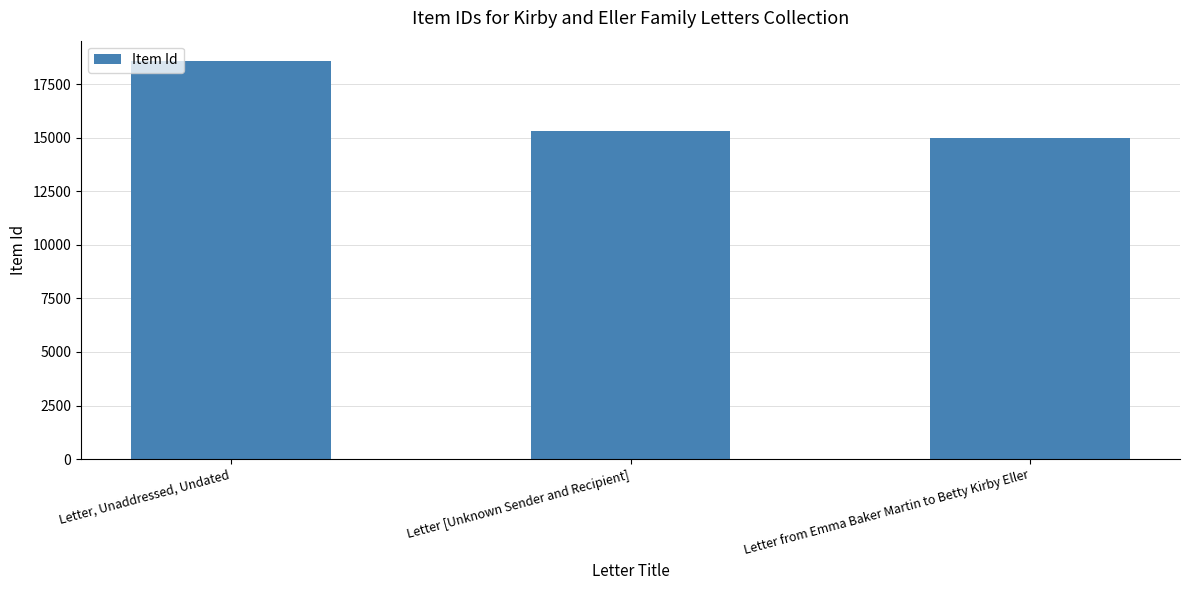

What is the greatest value displayed?

18611